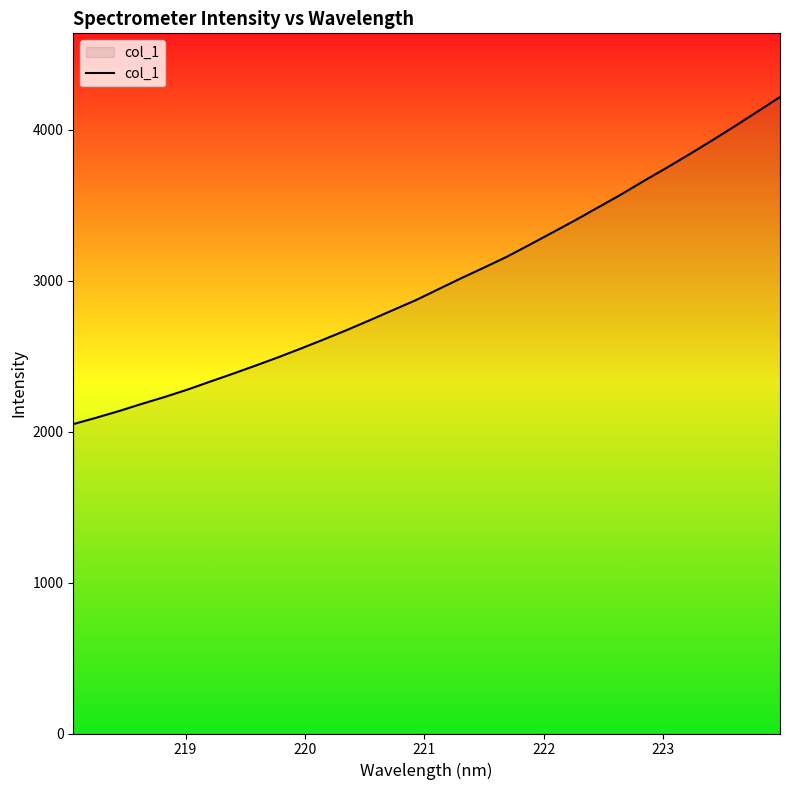

Reading left to right, what are all the values shown in this chart?

2050.2	2092.2	2136.5	2184.2	2229.8	2278.6	2331.9	2384.4	2438.5	2494.2	2552.5	2612.5	2674.2	2739.0	2805.0	2870.6	2943.7	3016.7	3086.9	3158.6	3238.1	3319.1	3400.4	3485.1	3570.0	3659.6	3746.8	3836.3	3928.5	4022.9	4119.9	4217.9